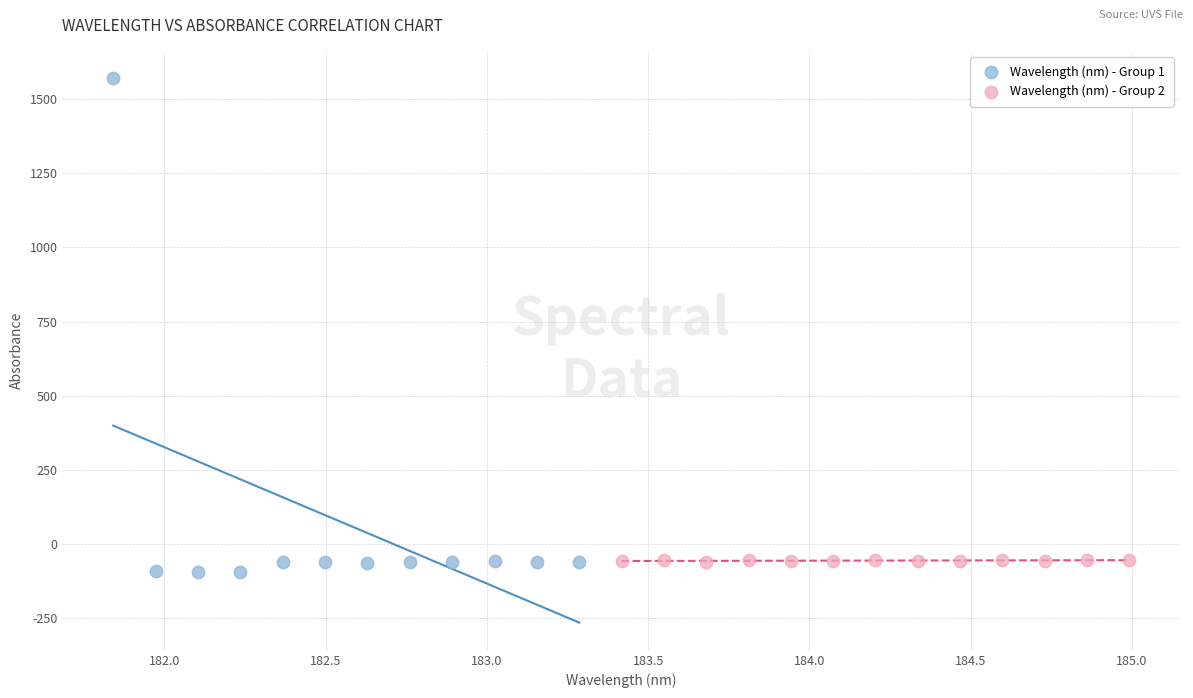

Which series reaches the minimum Y coordinate?

Wavelength (nm) - Group 1